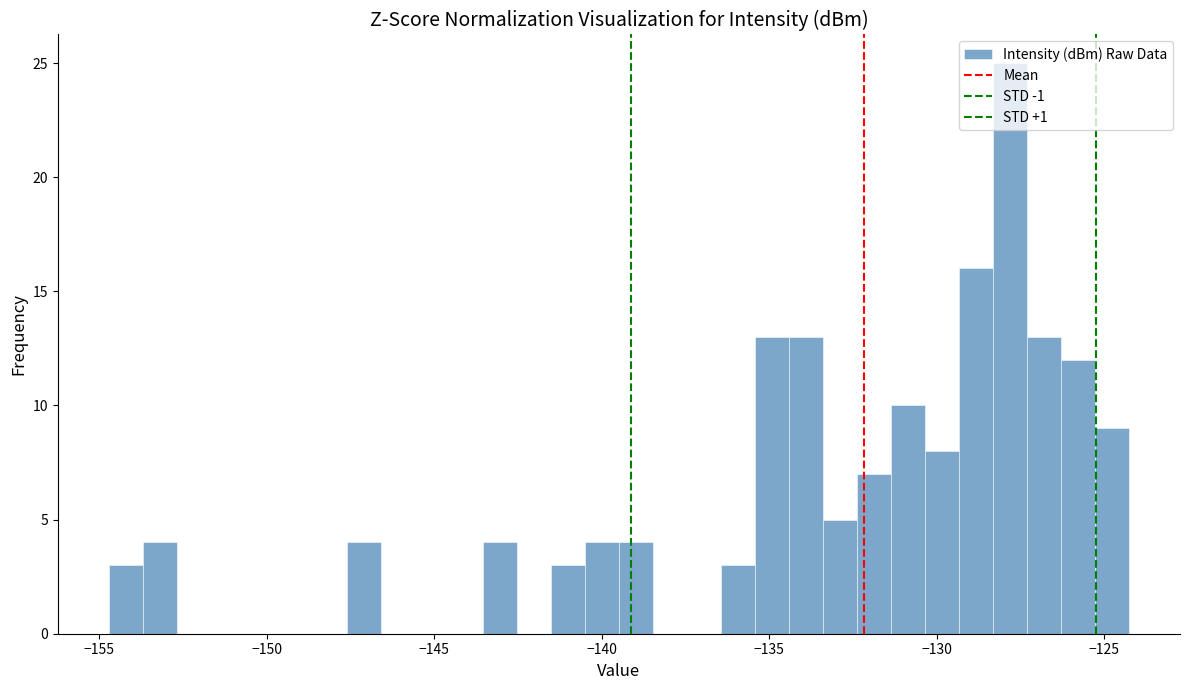

Read against the x-axis, roughly where is the centre of the tallest bar?

-128.0